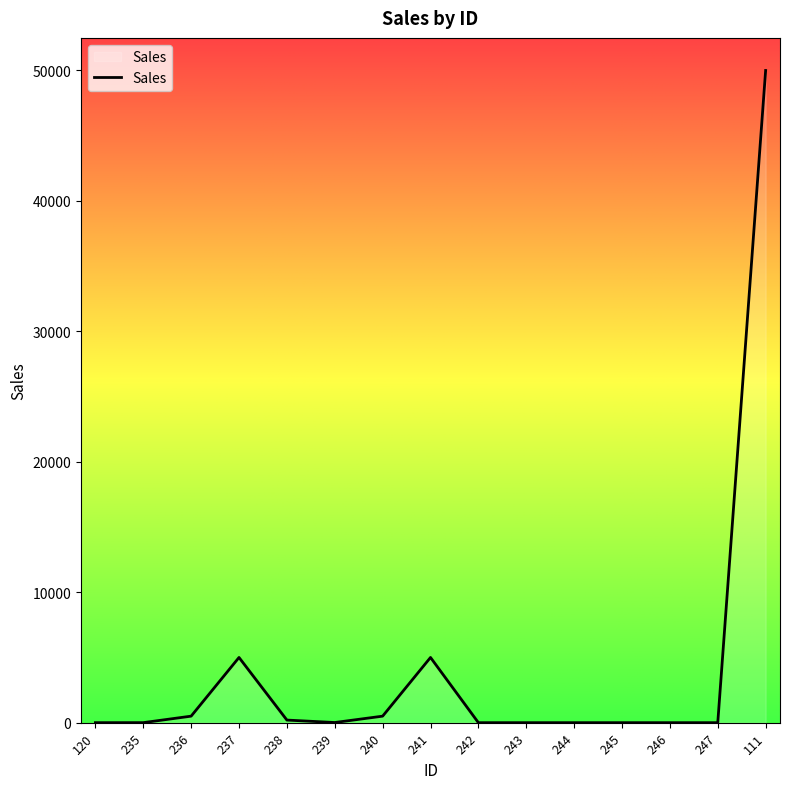

What is the difference between the maximum and minimum values?

50000